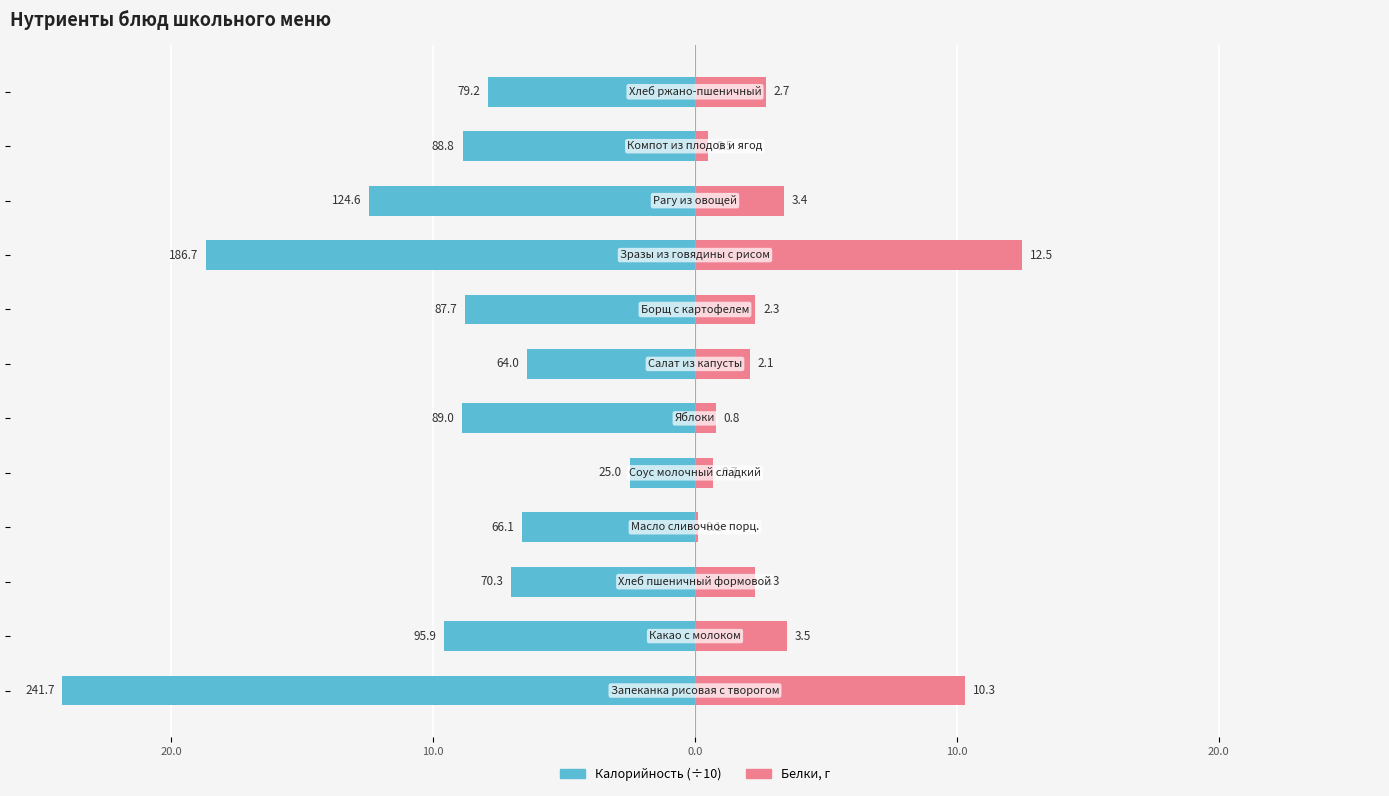

What is the total value across all series at 7?

-6.5